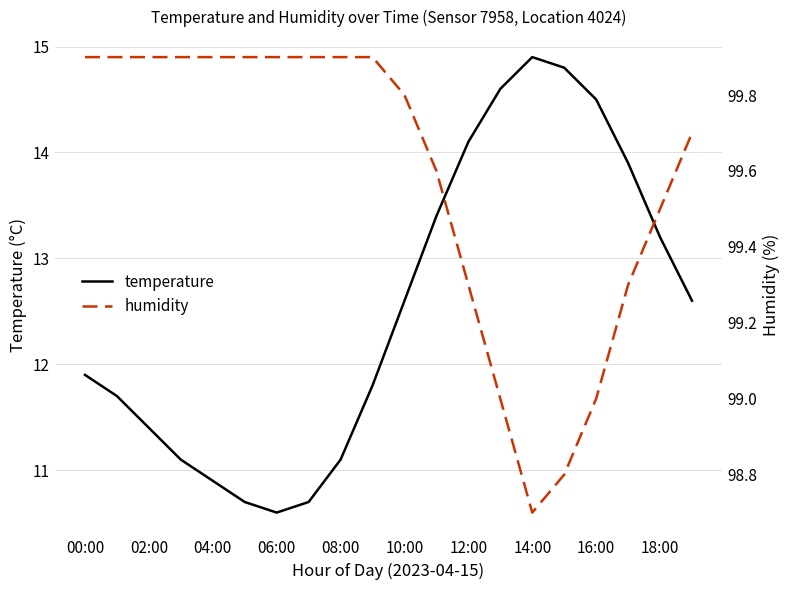

Rank the series by their maximum value, from highest to lowest.

humidity, temperature